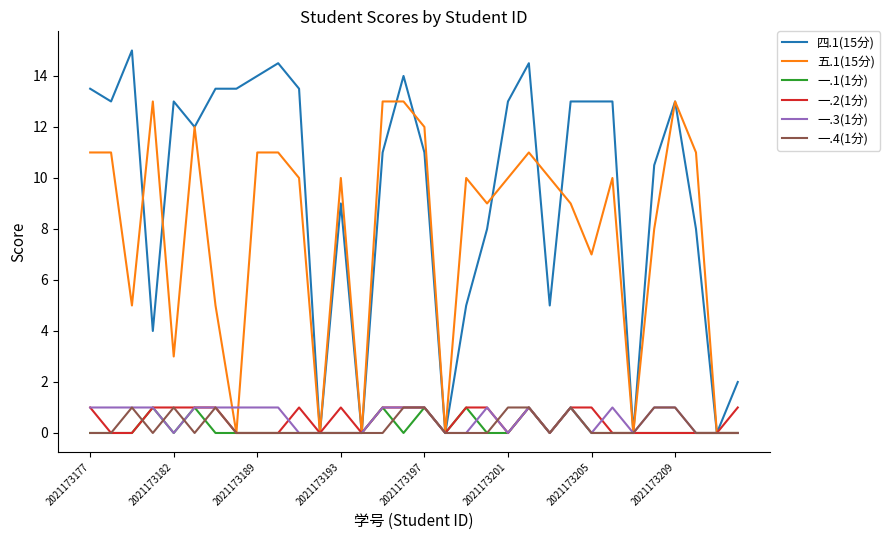

Count the 一.4(1分) values in the range 0 to 1.

32